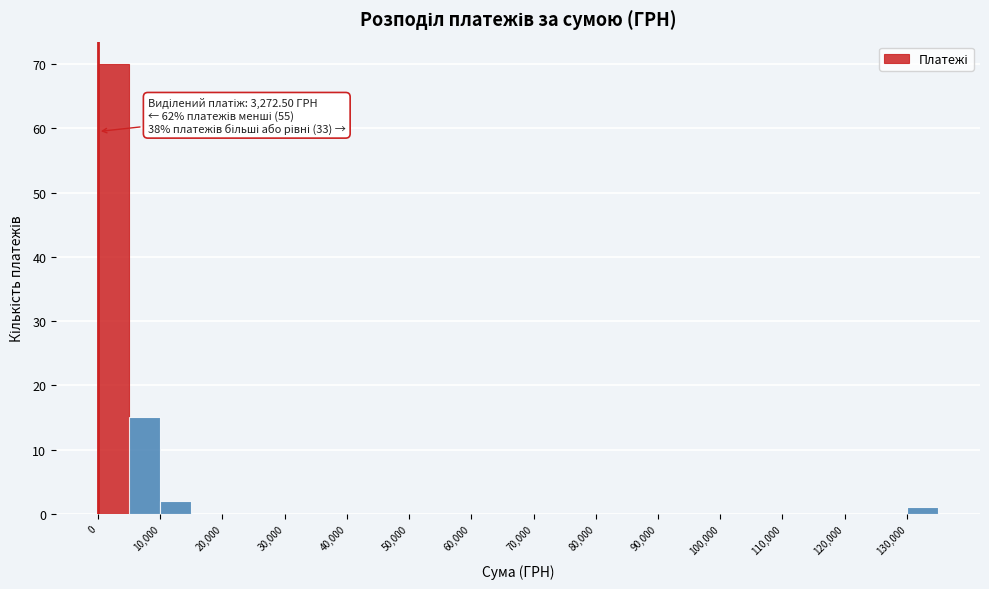

Over which range of the x-axis is the bar tallest?

0 to 5000